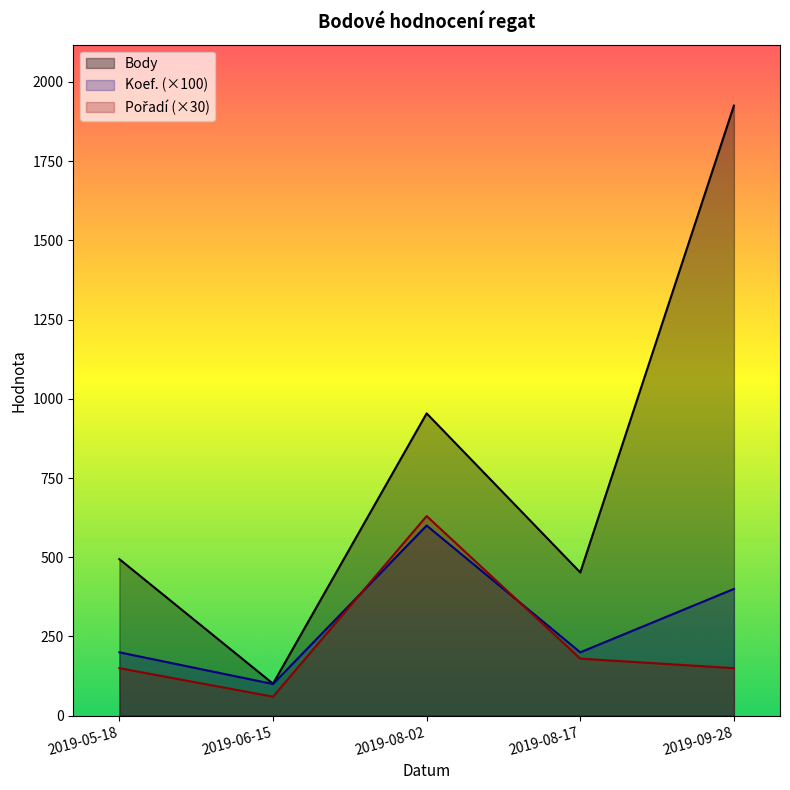

Is it true that Pořadí equals 60 at 2019-06-15?

True